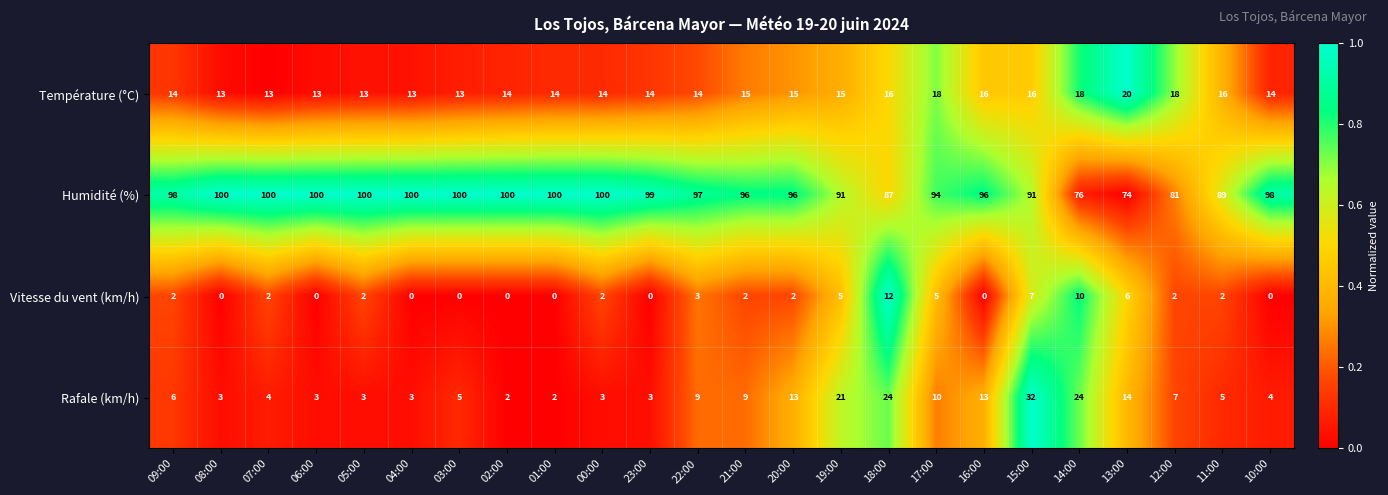

List the series in order of their peak value, lowest first.

Vitesse du vent (km/h), Température (°C), Rafale (km/h), Humidité (%)